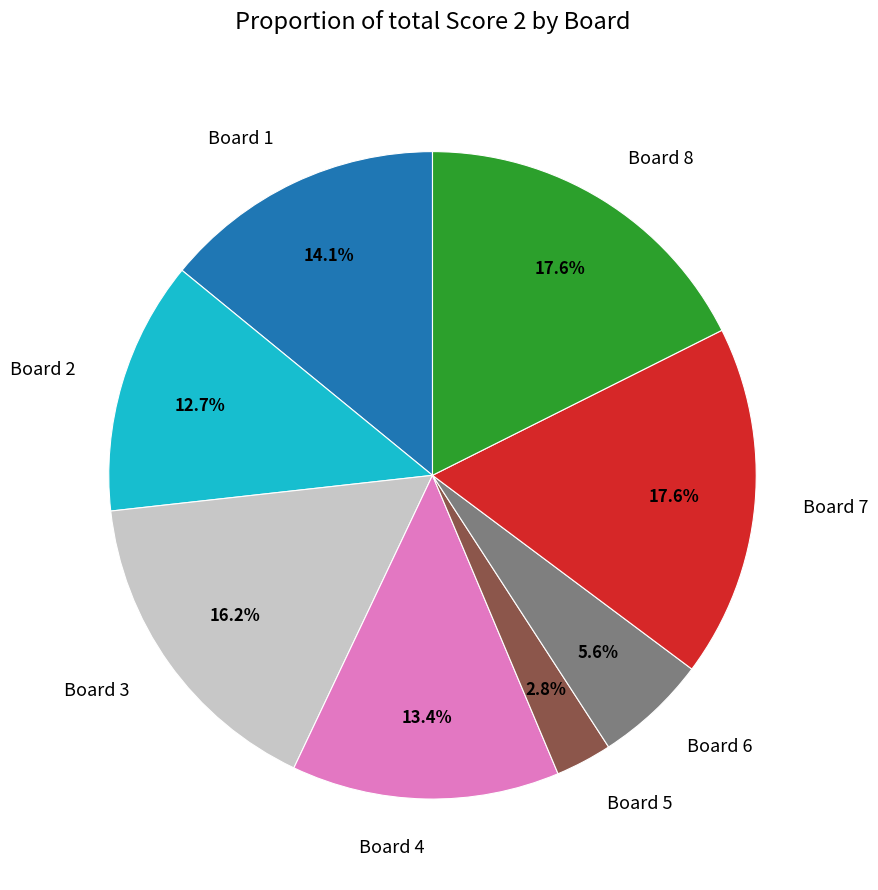

Count the number of slices in the pie.

8